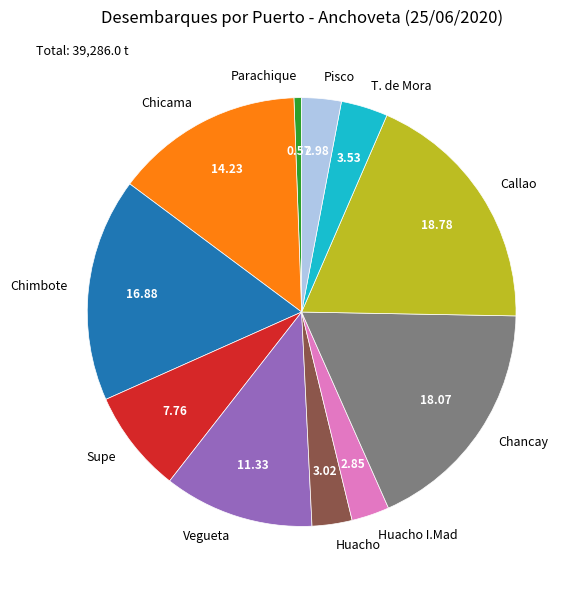

Combined, do Callao and Chimbote account for over 50%?

No